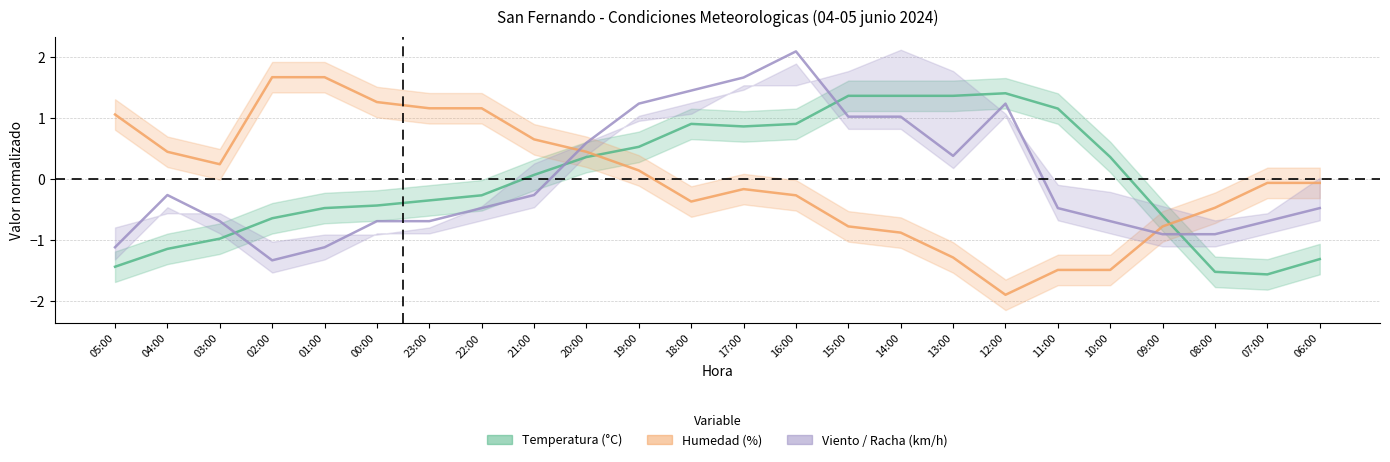

What is the difference between the highest and lowest values at 17:00?

1.8